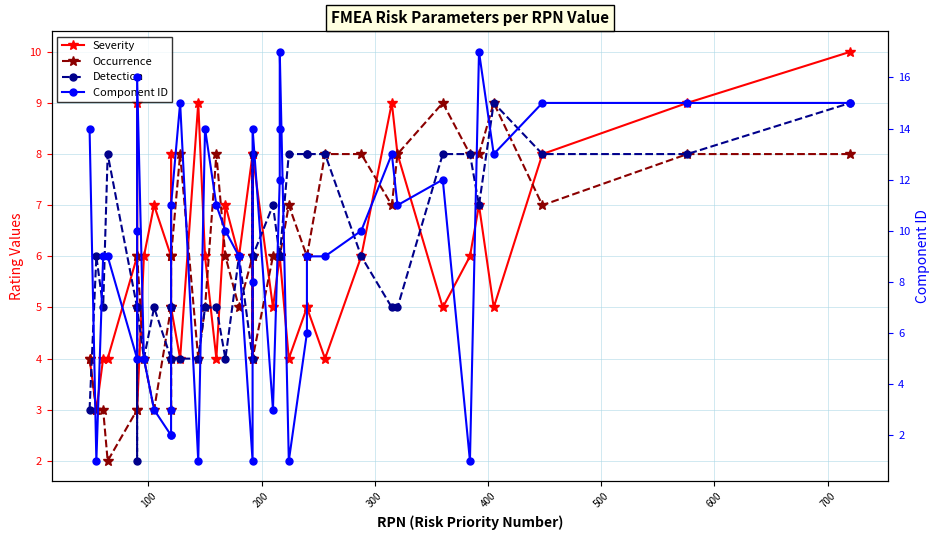

Does the chart have visible grid lines?

Yes